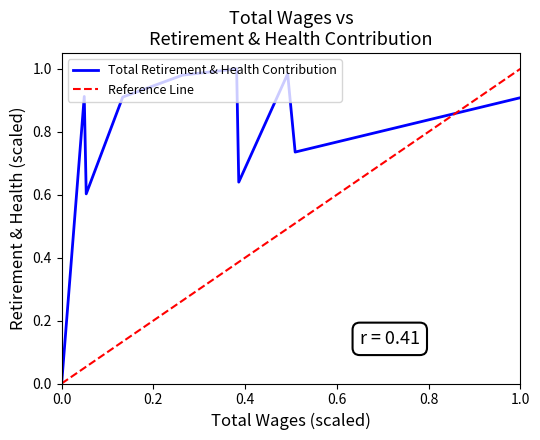

What is the difference between the maximum and minimum values?

1.0